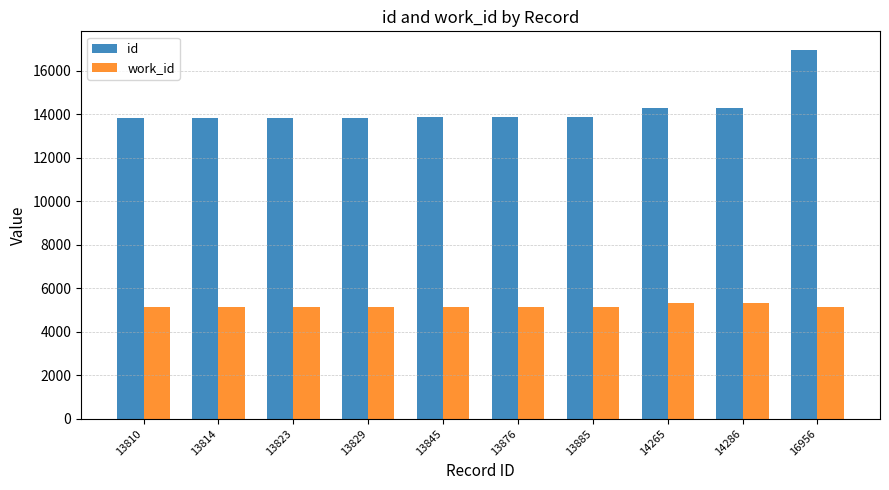

True or false: work_id has a value of 2995 at 13845.

False